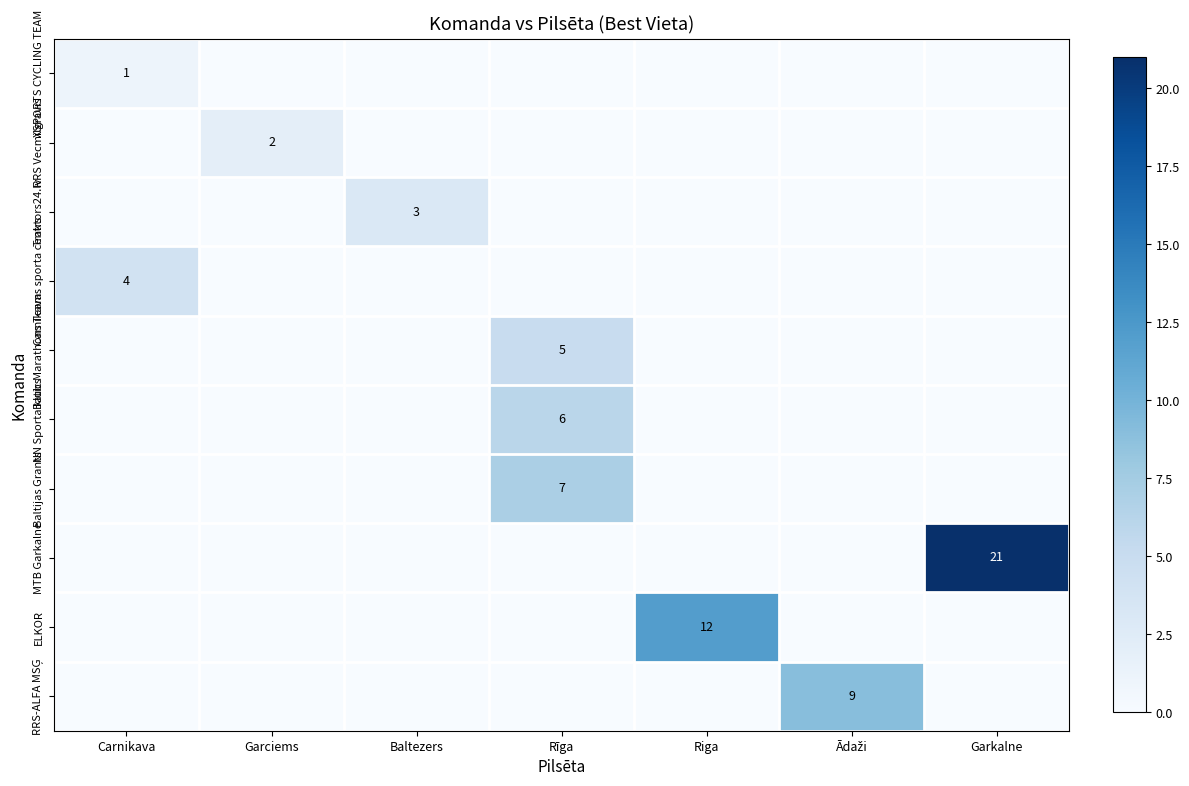

The RRS Vecmilgravis series shows 3 at Garciems. True or false?

False